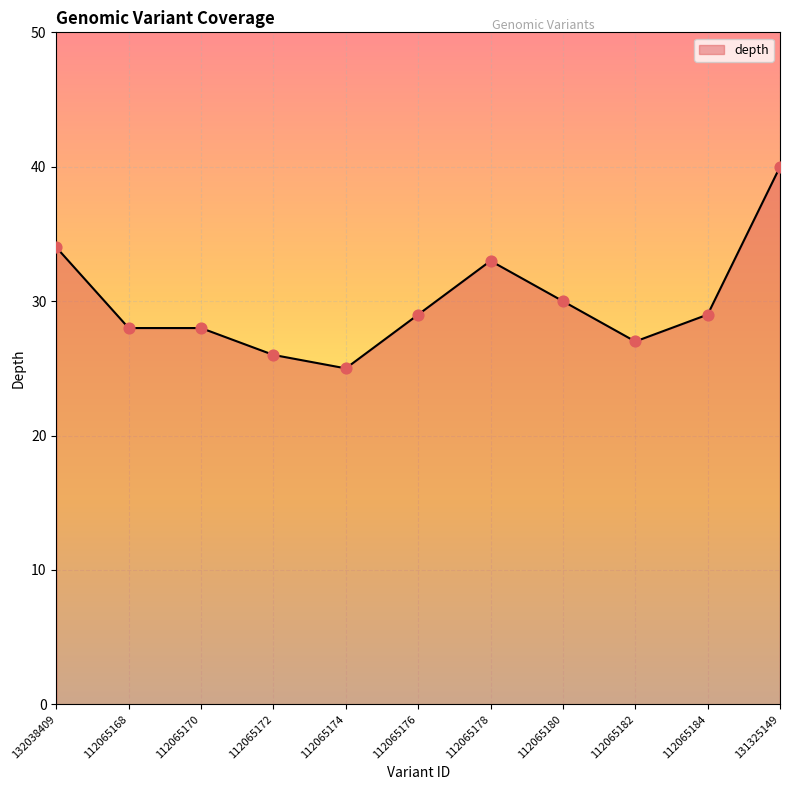

What is the change in value from 112065172 to 112065176?

+3